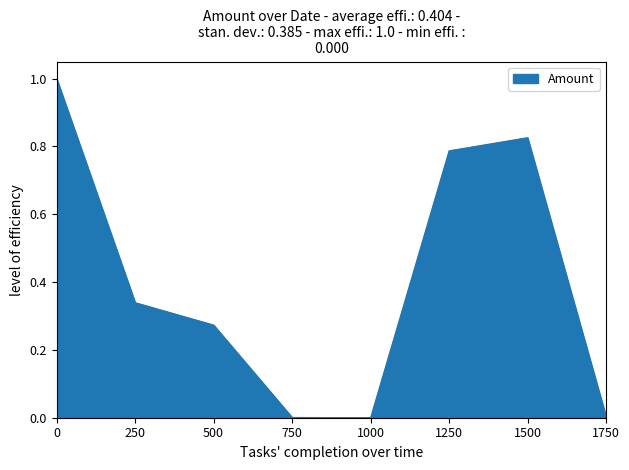

What is the change in value from 250 to 1250?

+0.4